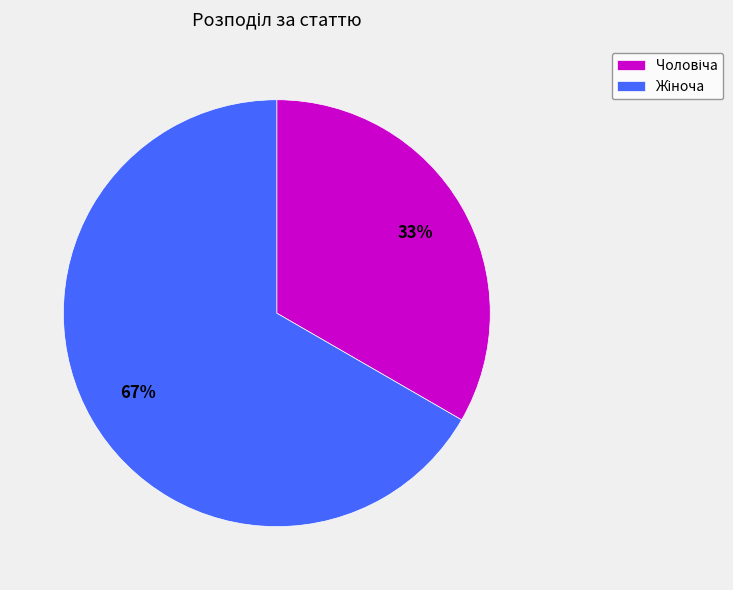

Is there a majority slice in this chart?

Yes